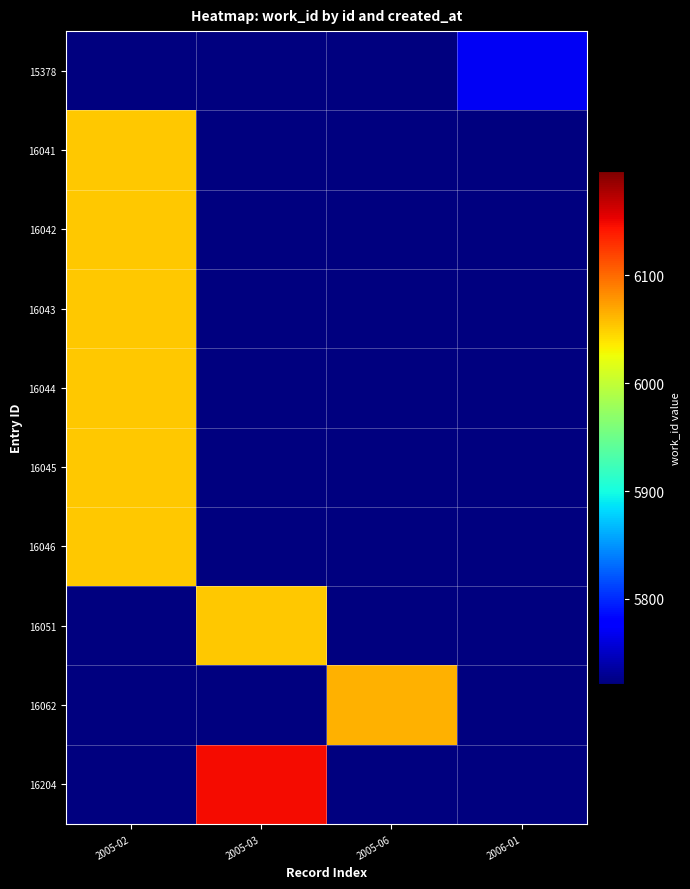

Which series has the largest total across all categories?

16204